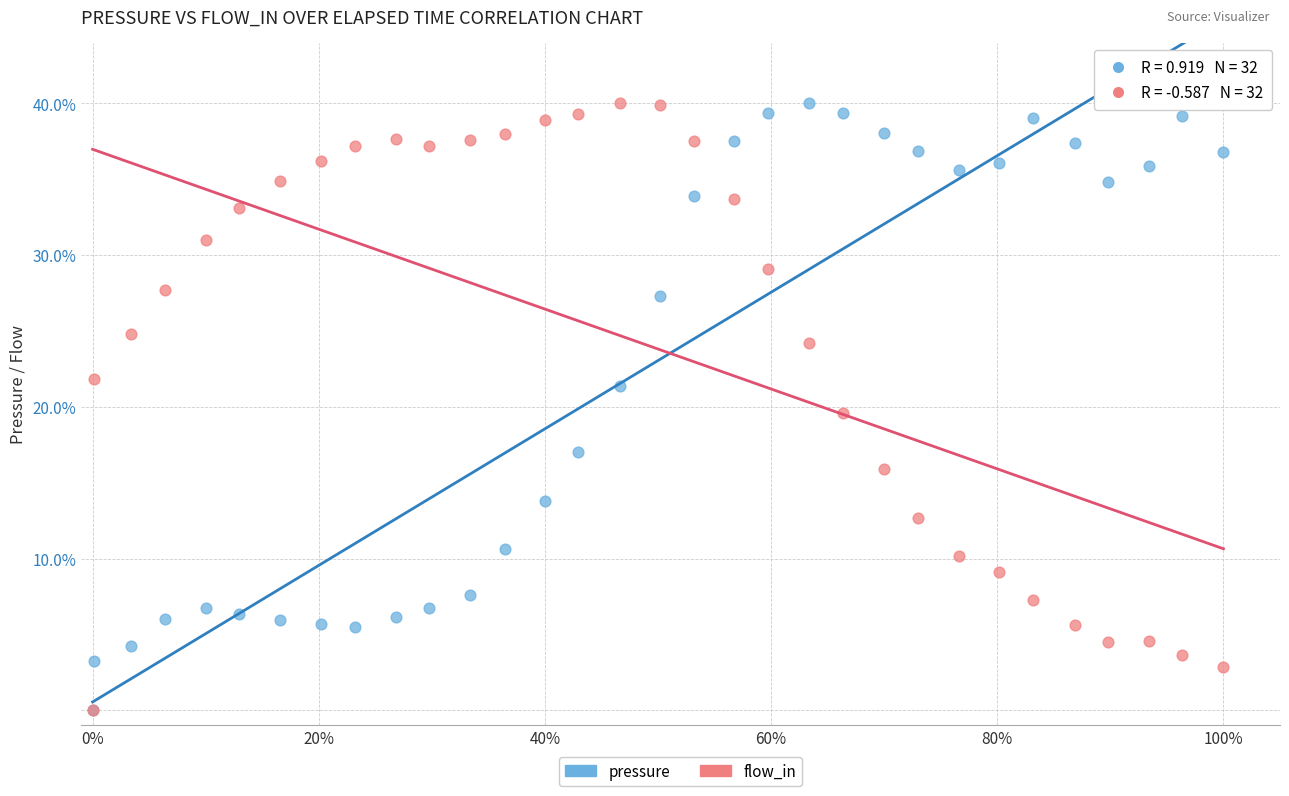

What are all the series names shown in the legend?

pressure, flow_in